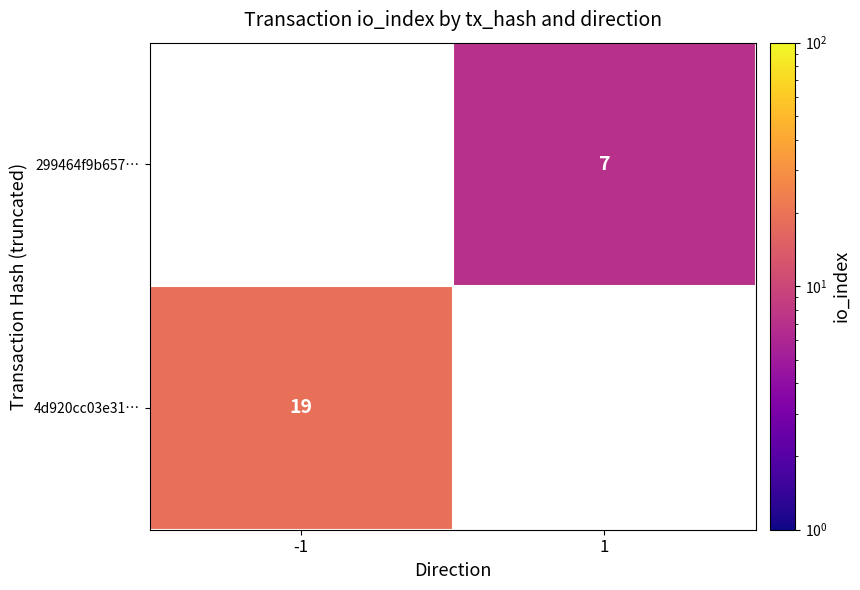

Between 1 and -1, which is larger?

-1